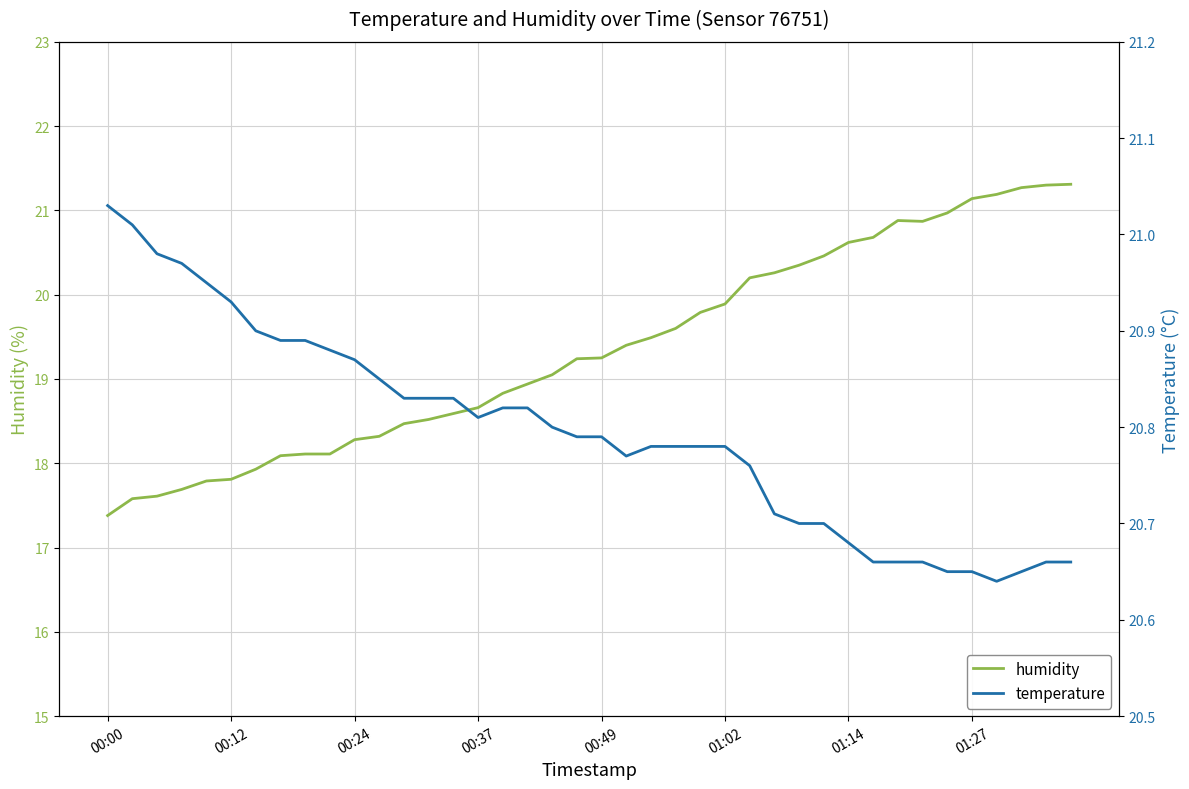

Is this an area chart (filled region under the line)?

No